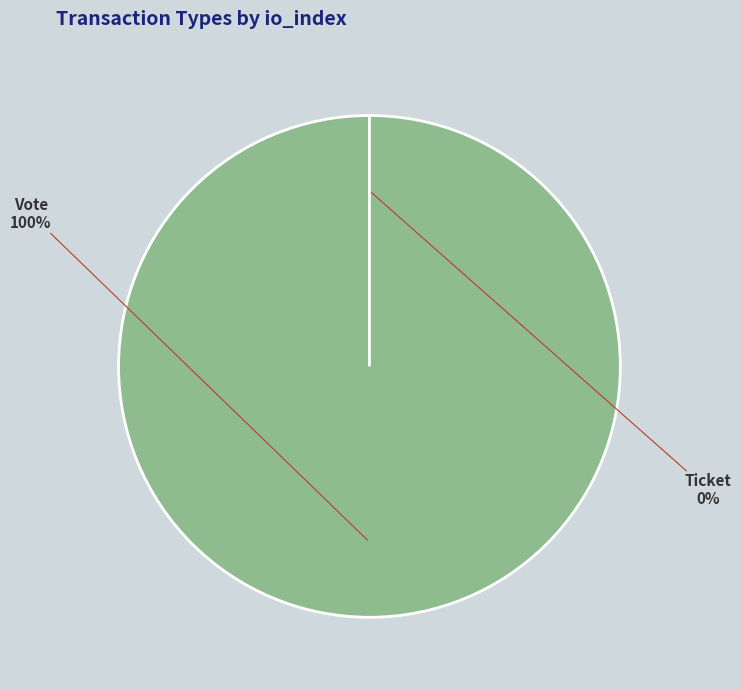

True or false: Vote accounts for 100% of the total.

True